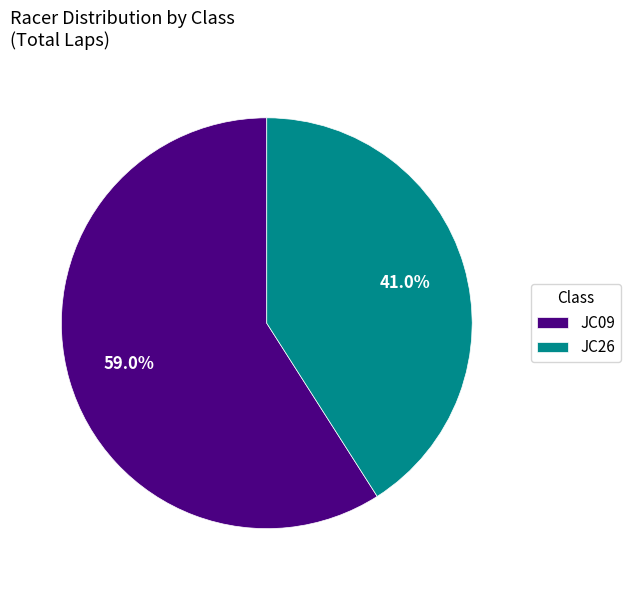

Count the number of slices in the pie.

2